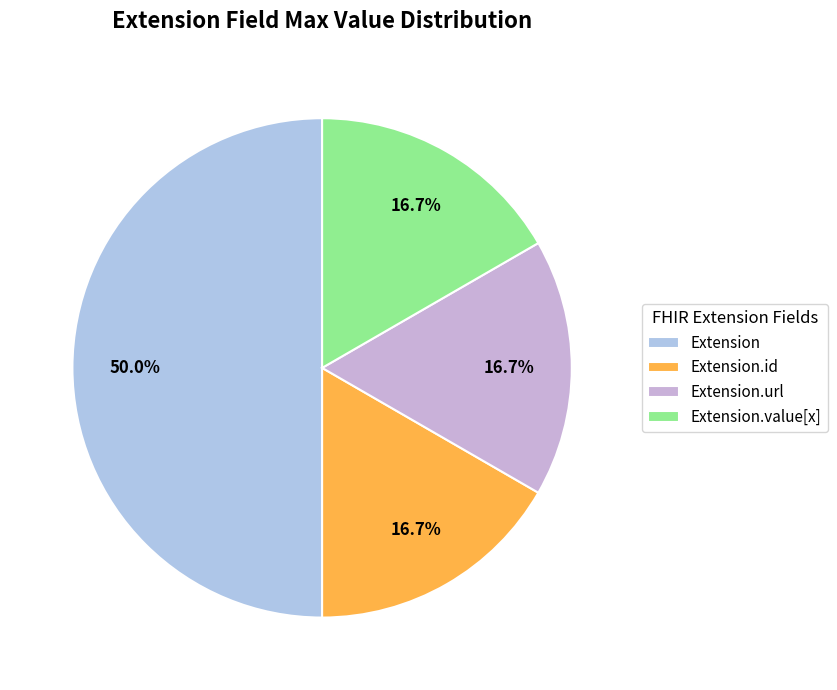

What percentage is NOT represented by Extension?

50.0%